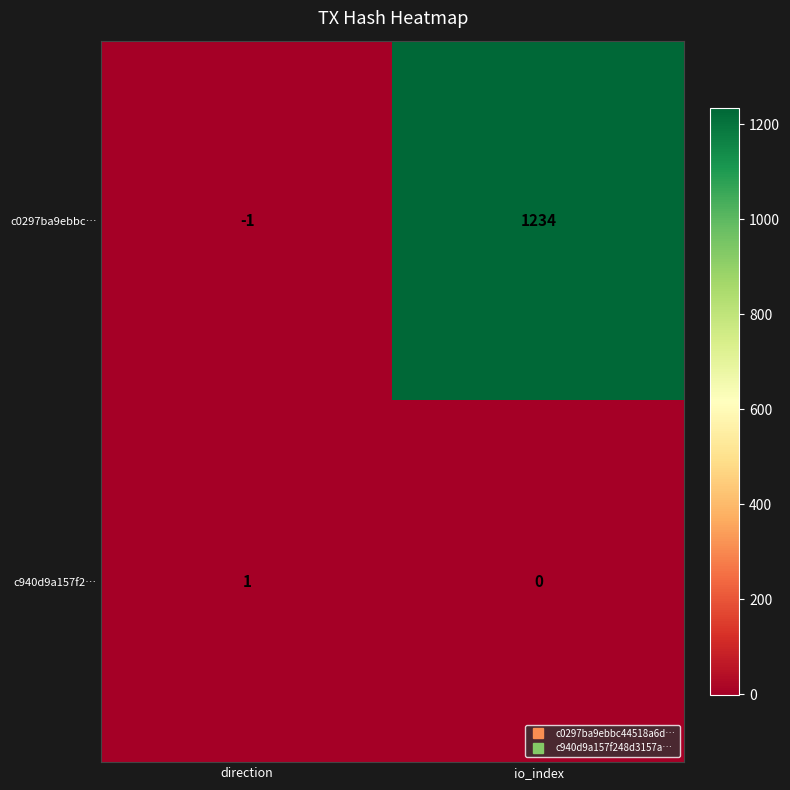

Is it true that c0297ba9ebbc… equals -1 at direction?

True